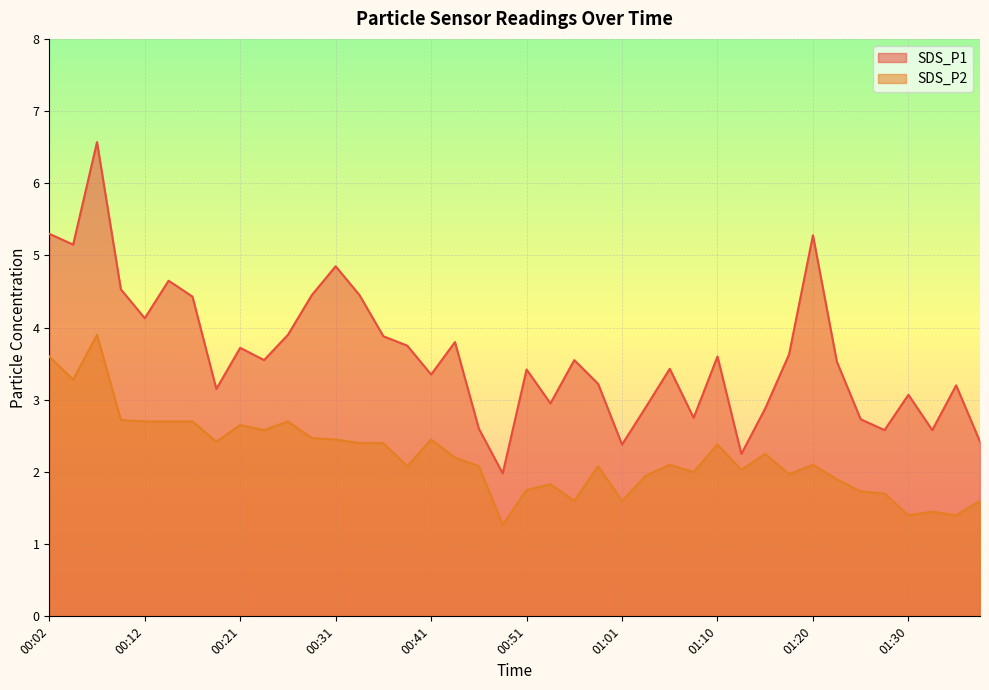

Which series has the largest total across all categories?

SDS_P1